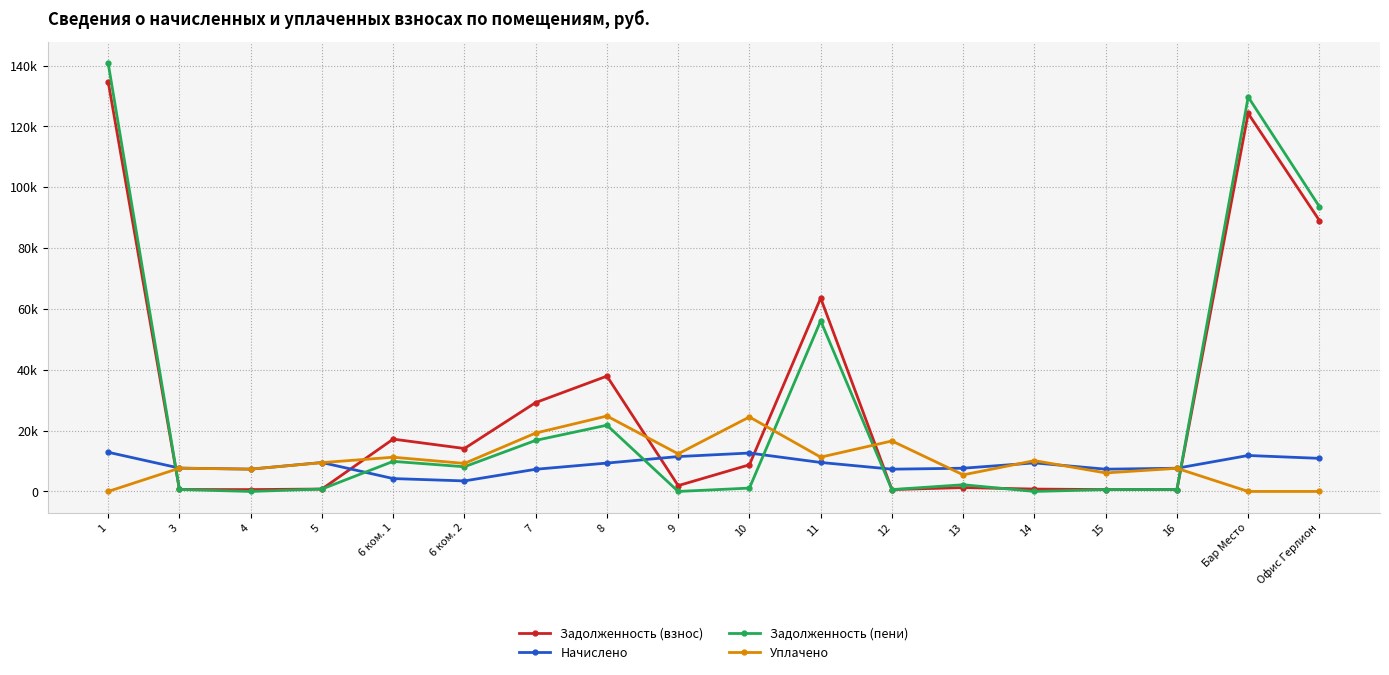

How many times do Уплачено and Задолженность (взнос) cross each other?

6